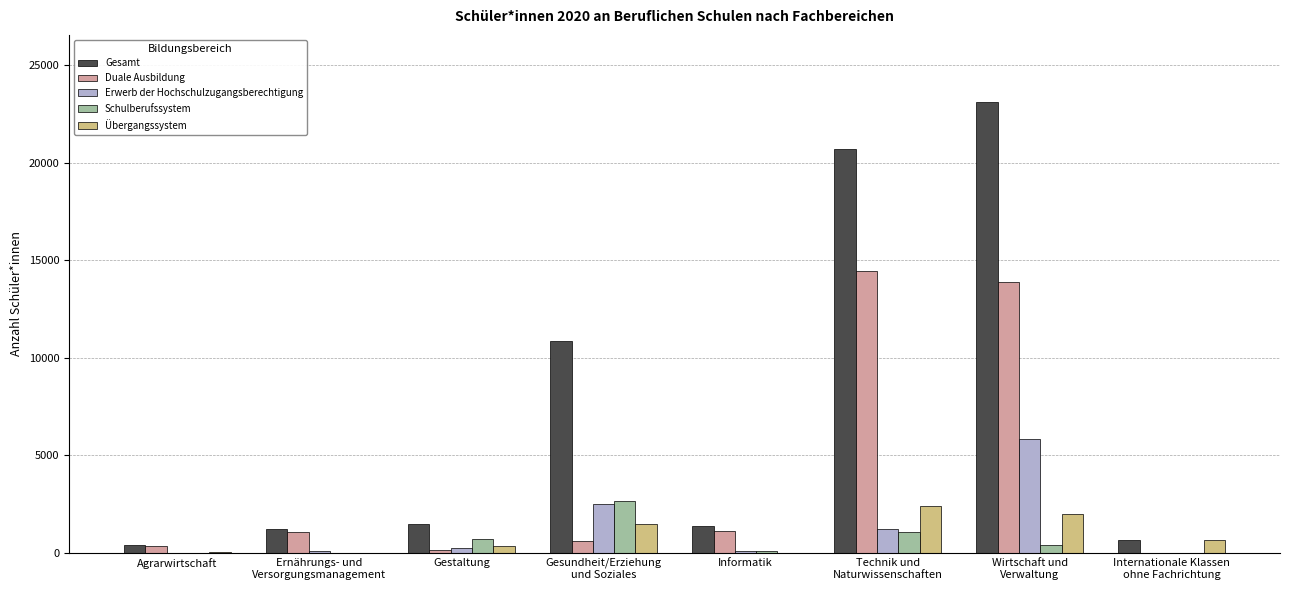

Count the number of categories in the chart.

8